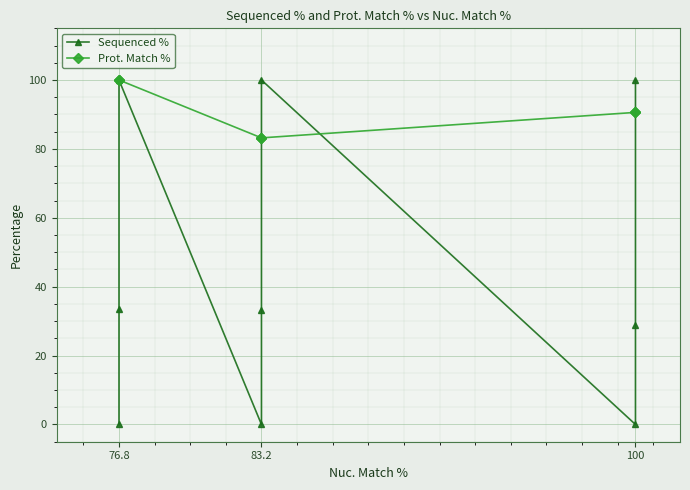

At which category does Sequenced % reach its first local valley?

83.2